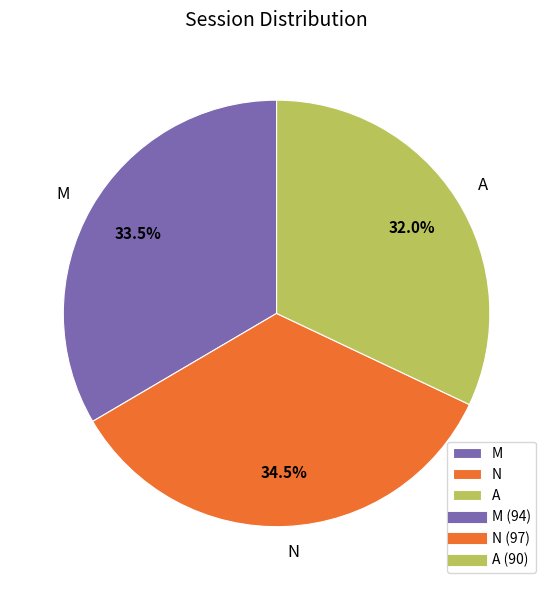

Between N and M, which is larger?

N